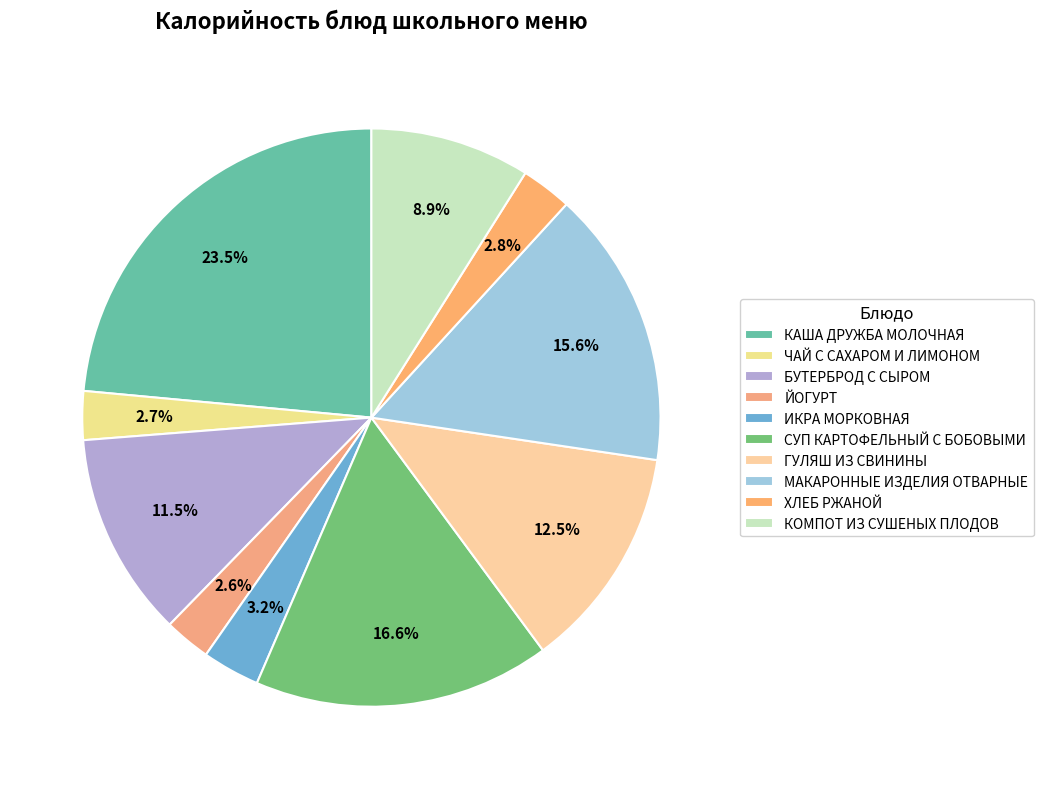

Which slice is the largest?

КАША ДРУЖБА МОЛОЧНАЯ